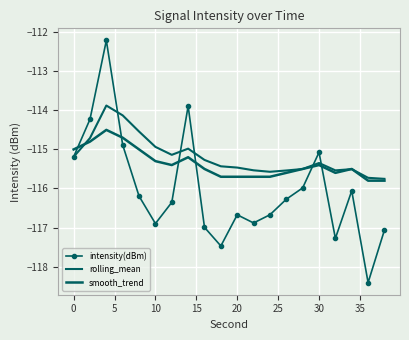

What is the average value of the intensity(dBm) series?

-116.0